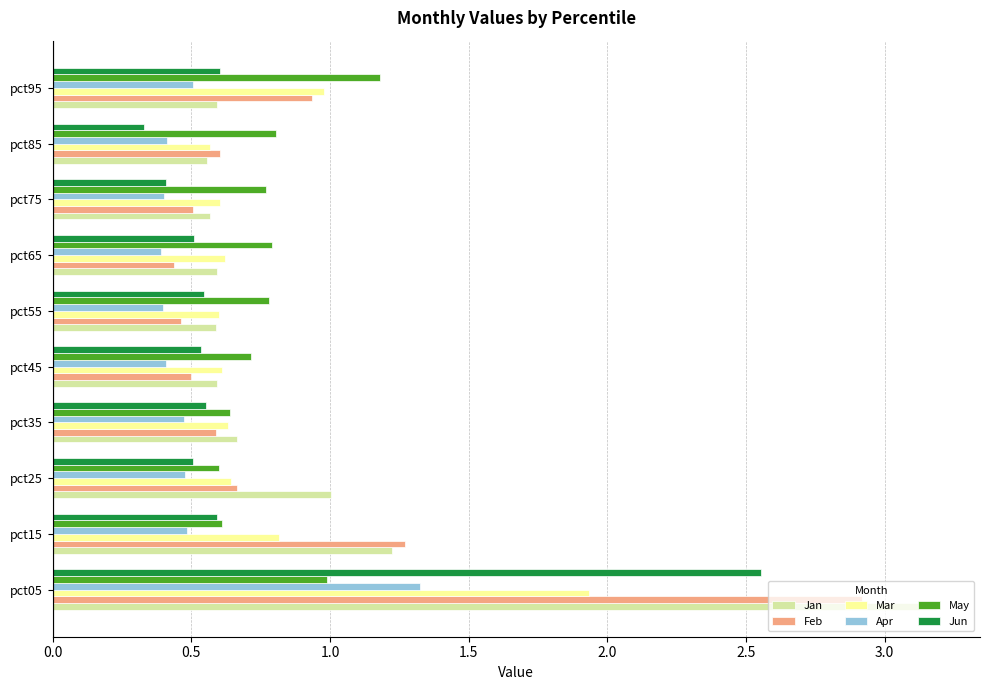

Is it true that May equals 0.9 at pct25?

False